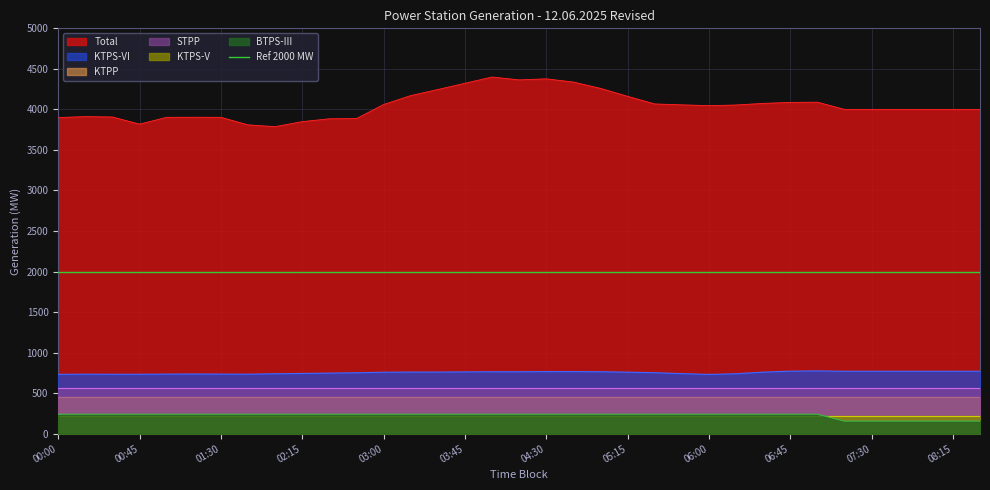

True or false: KTPS-VI and BTPS-III intersect in this chart.

False